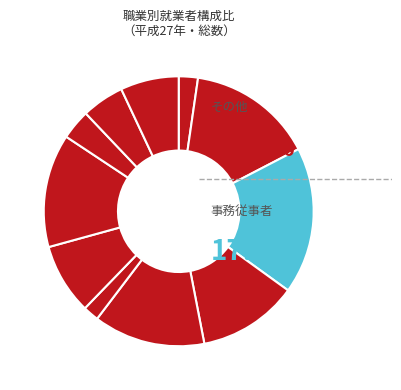

Which category has the smallest portion of the pie?

保安職業従事者